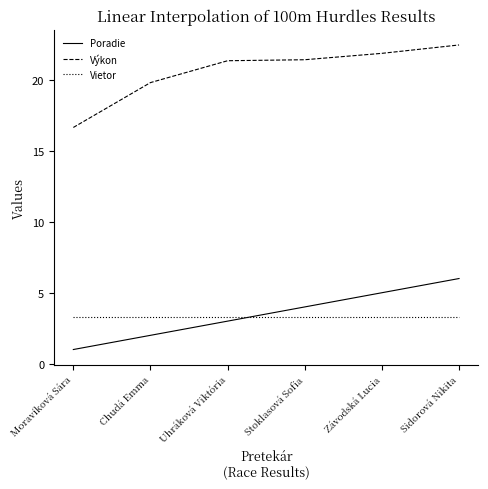

True or false: Poradie has more than 0 interior local peaks.

False